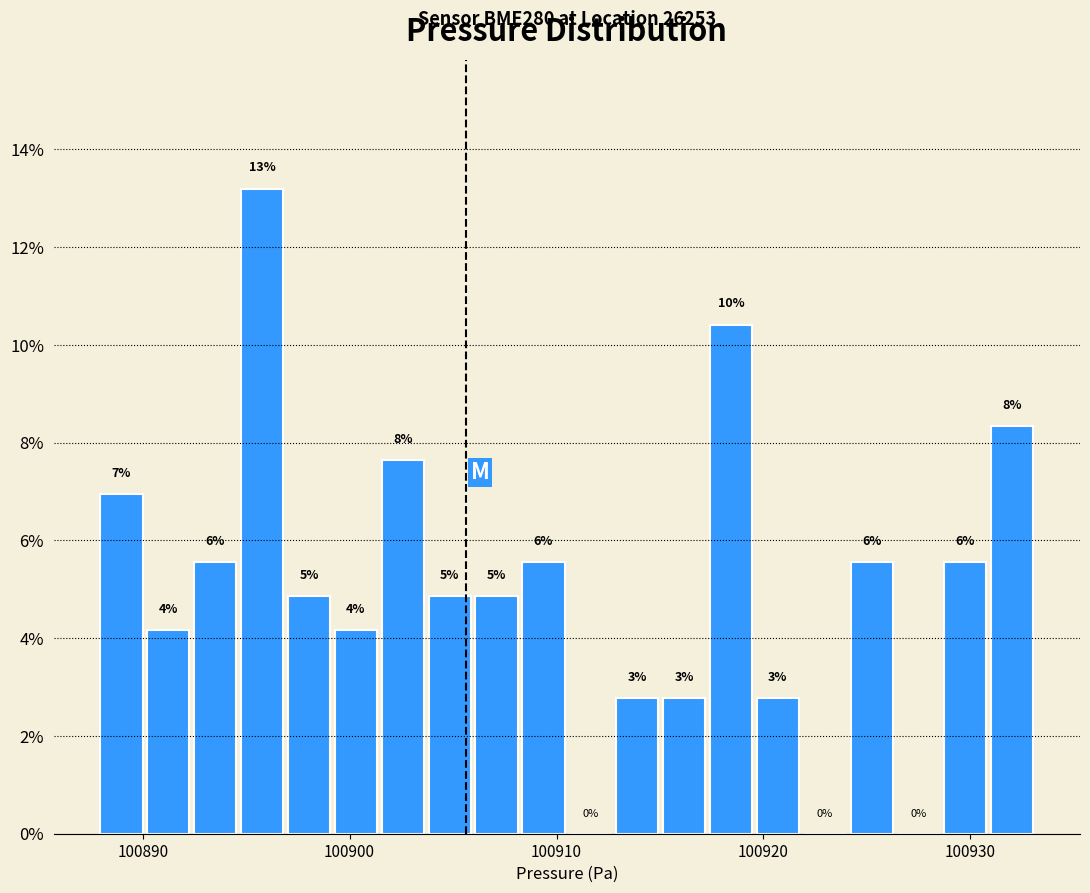

Around what value on the x-axis is the tallest bar? Give the approximate position of its centre, as read against the axis.

100896